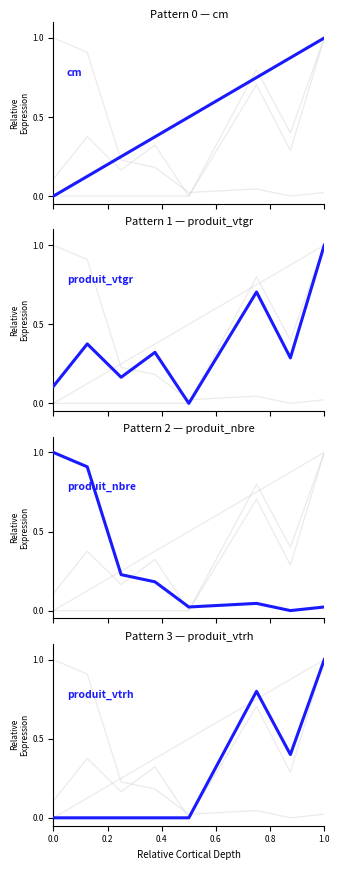

What is the maximum value for produit_vtrh?

1.0